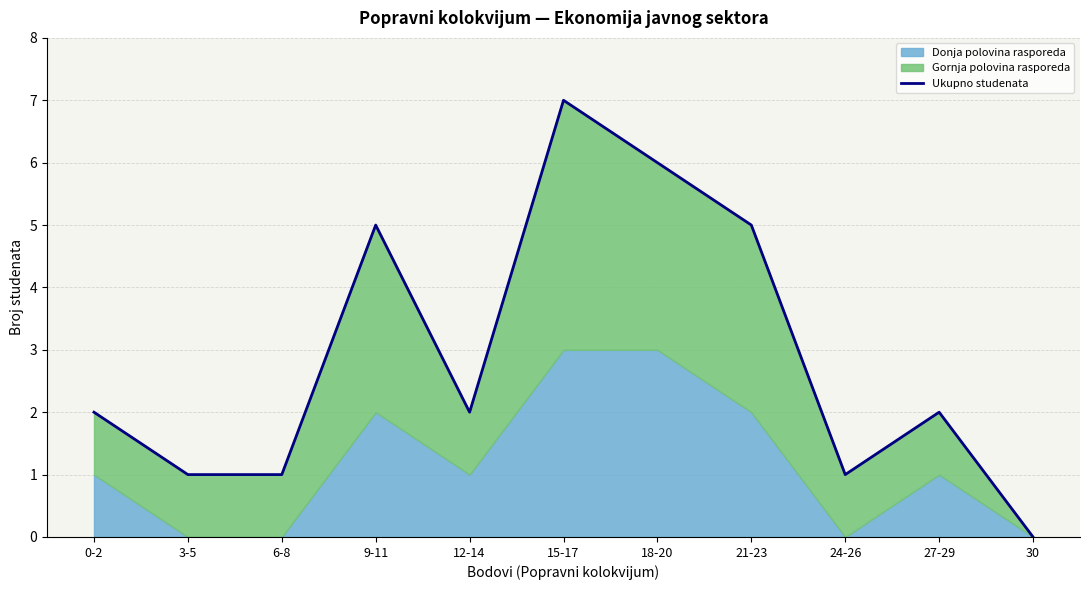

What is the difference between the values at 15-17 and 3-5?

6